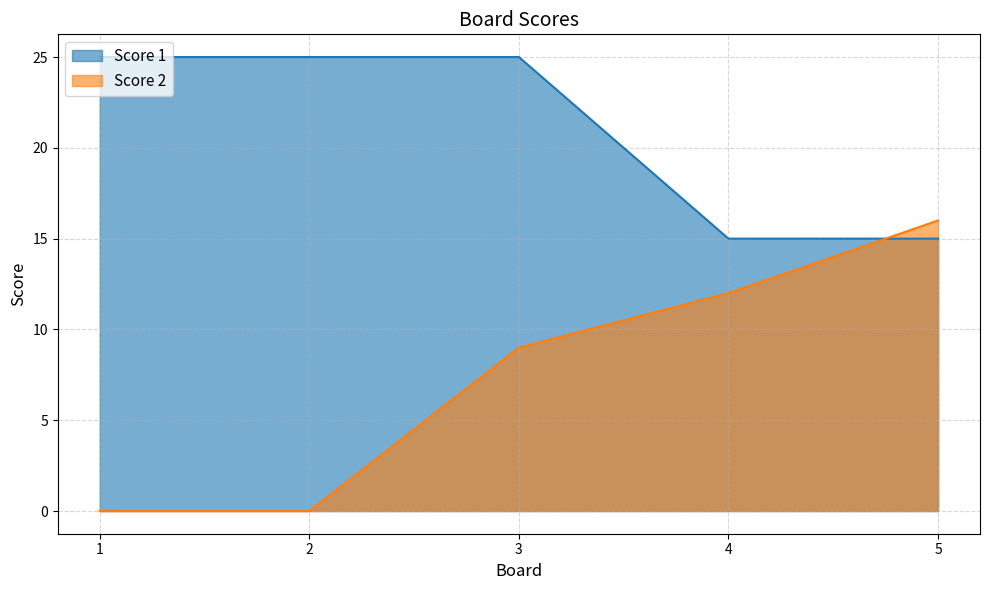

The Score 1 series shows 25 at 3. True or false?

True